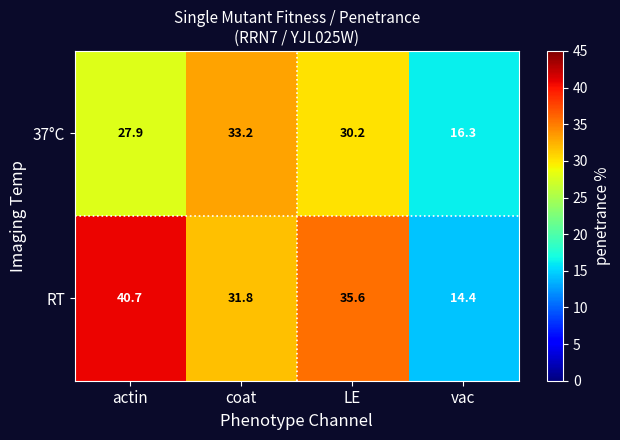

What is the smallest value displayed?

14.4